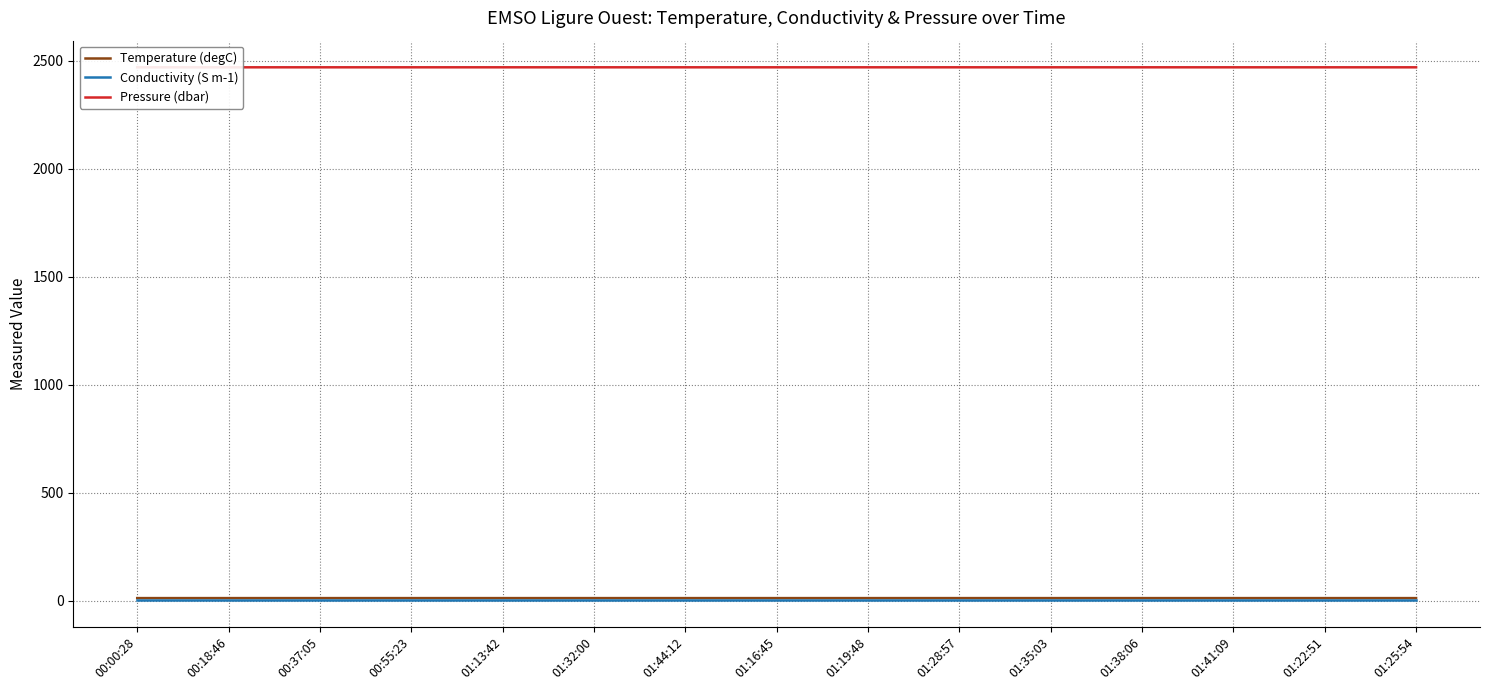

Which series has the largest total across all categories?

Pressure (dbar)